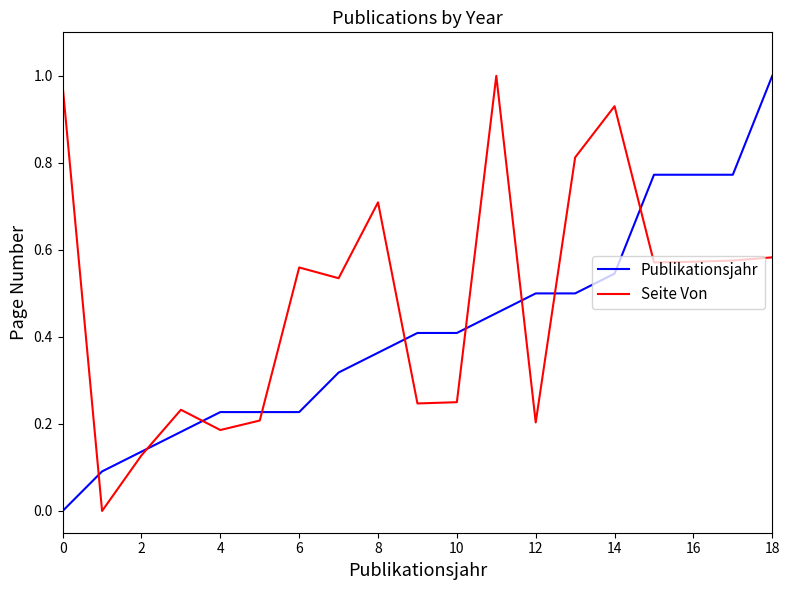

Rank the series by their average value, from highest to lowest.

Seite Von, Publikationsjahr